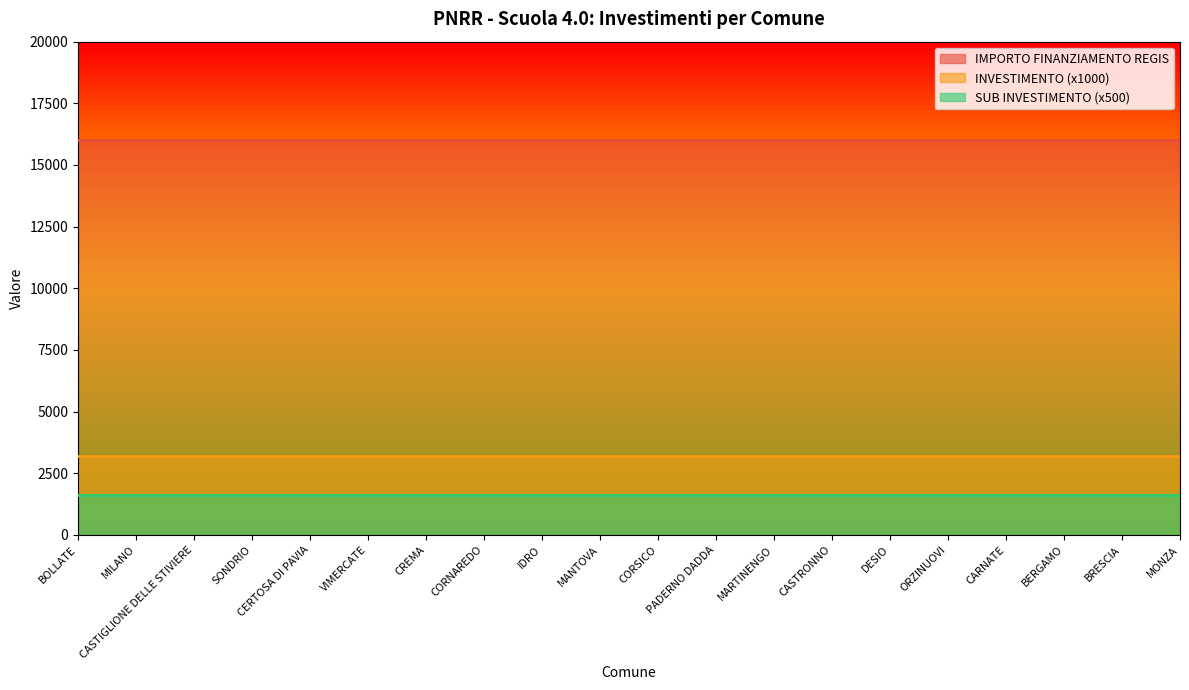

True or false: IMPORTO FINANZIAMENTO REGIS and SUB INVESTIMENTO intersect in this chart.

False